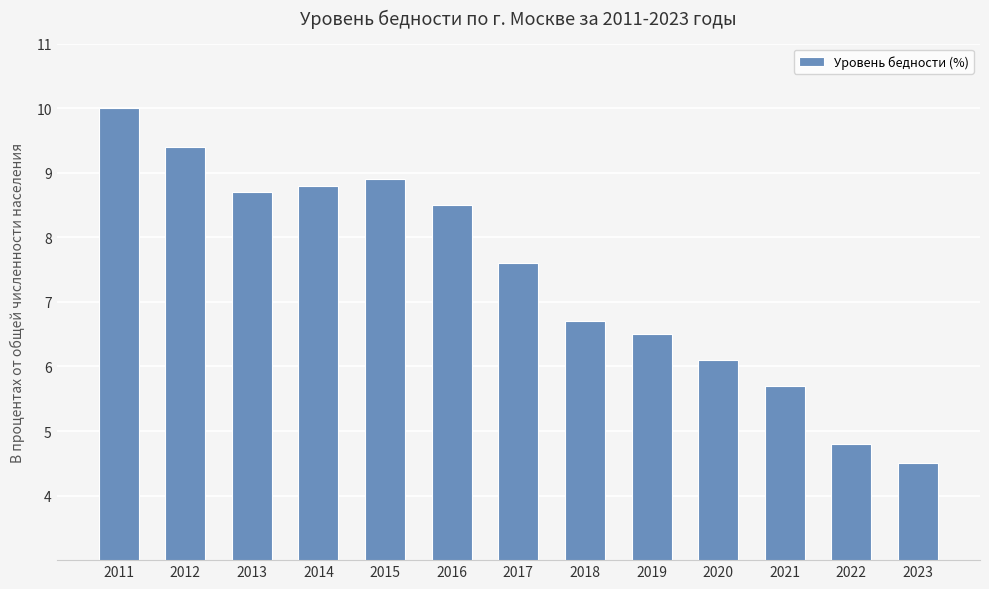

What is the sum of all values?

96.2